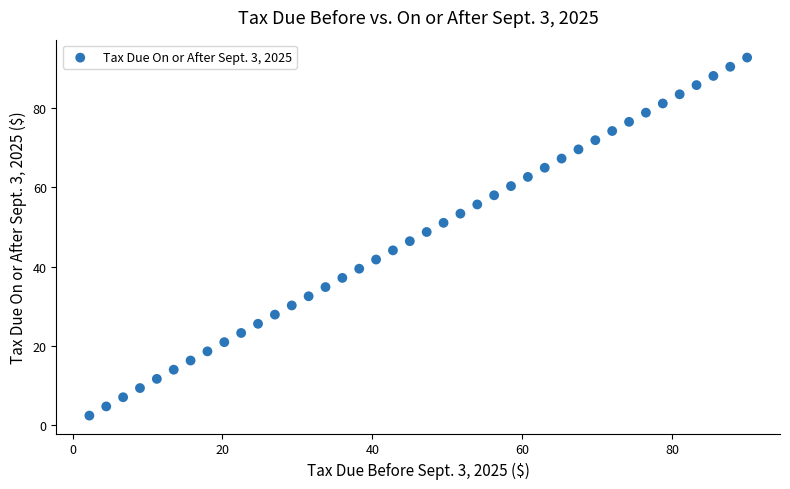

What is the range of X values (max minus min)?

87.8